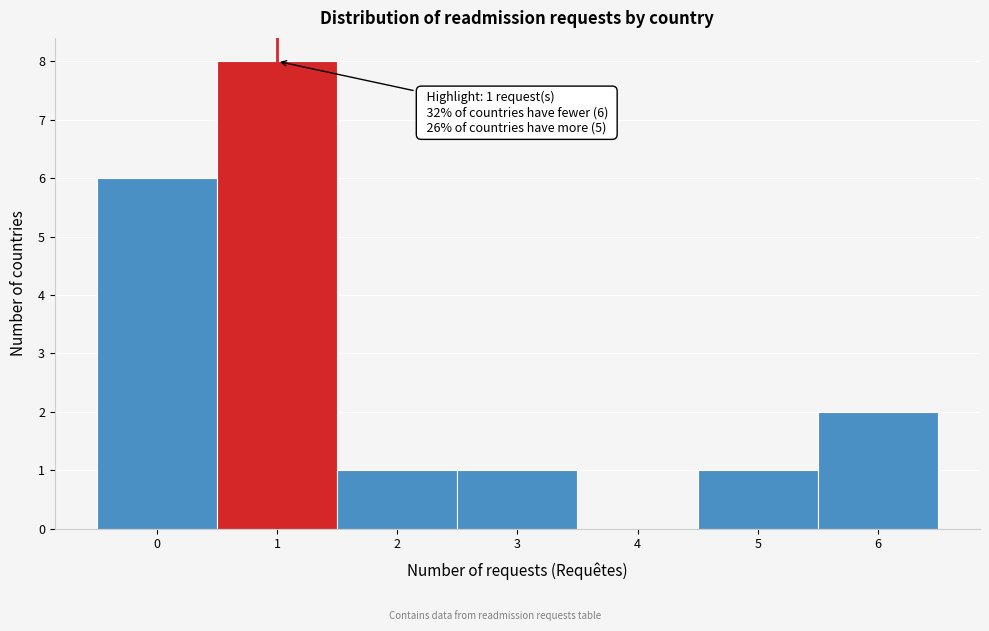

Over which range of the x-axis is the bar tallest?

0.5 to 1.5